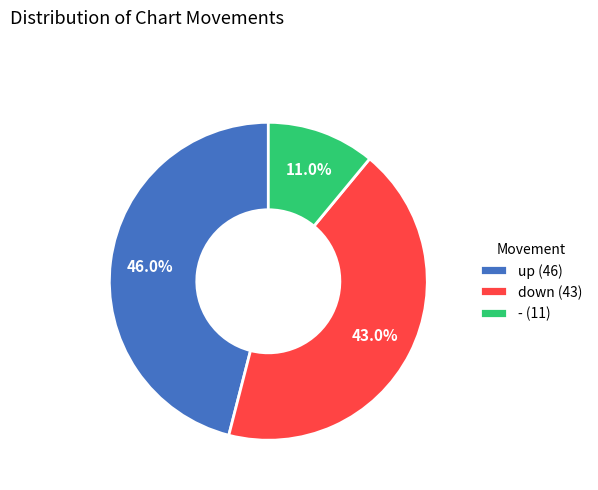

Which category has the smallest portion of the pie?

-